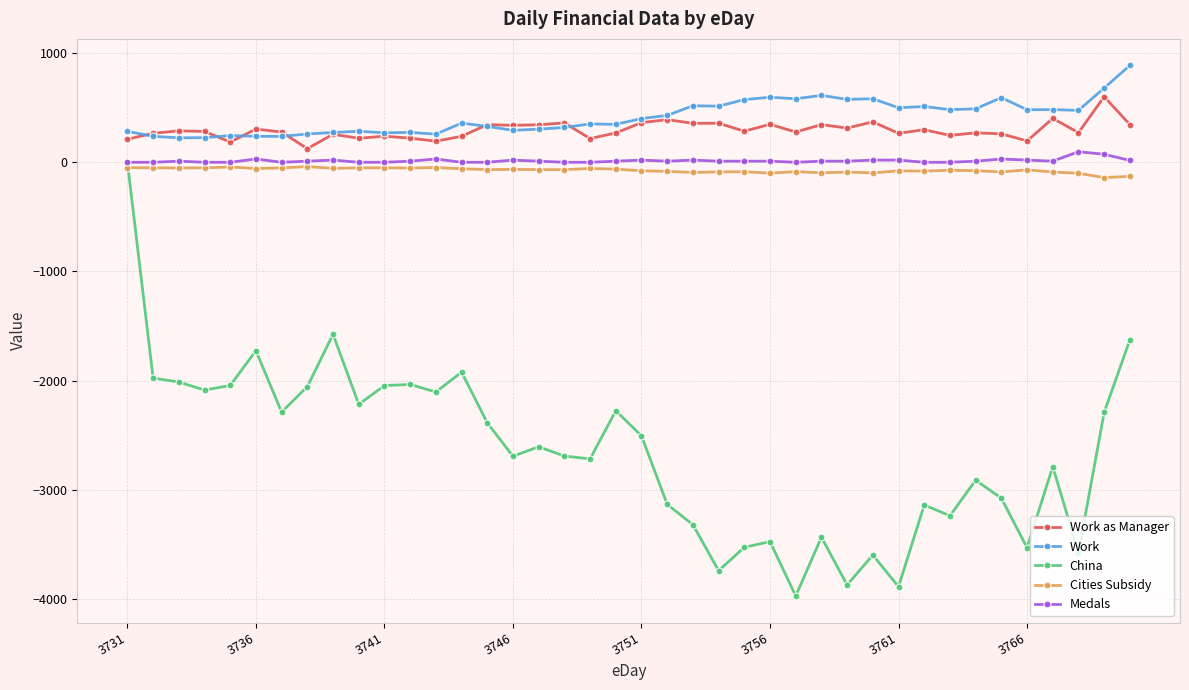

True or false: Cities Subsidy and Work intersect in this chart.

False